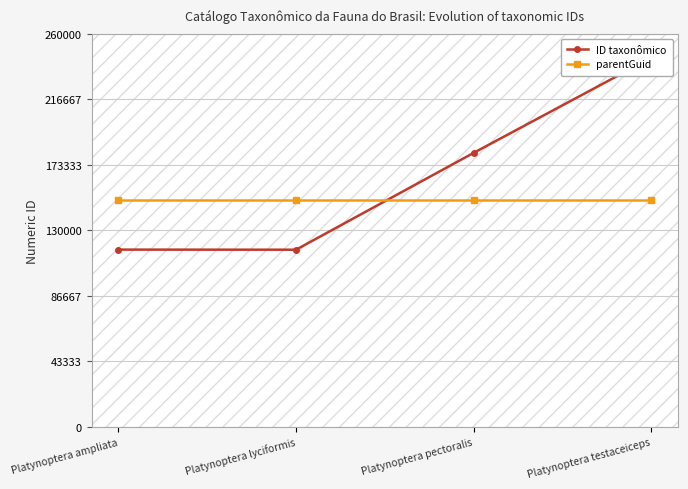

What position from the left is Platynoptera pectoralis?

3